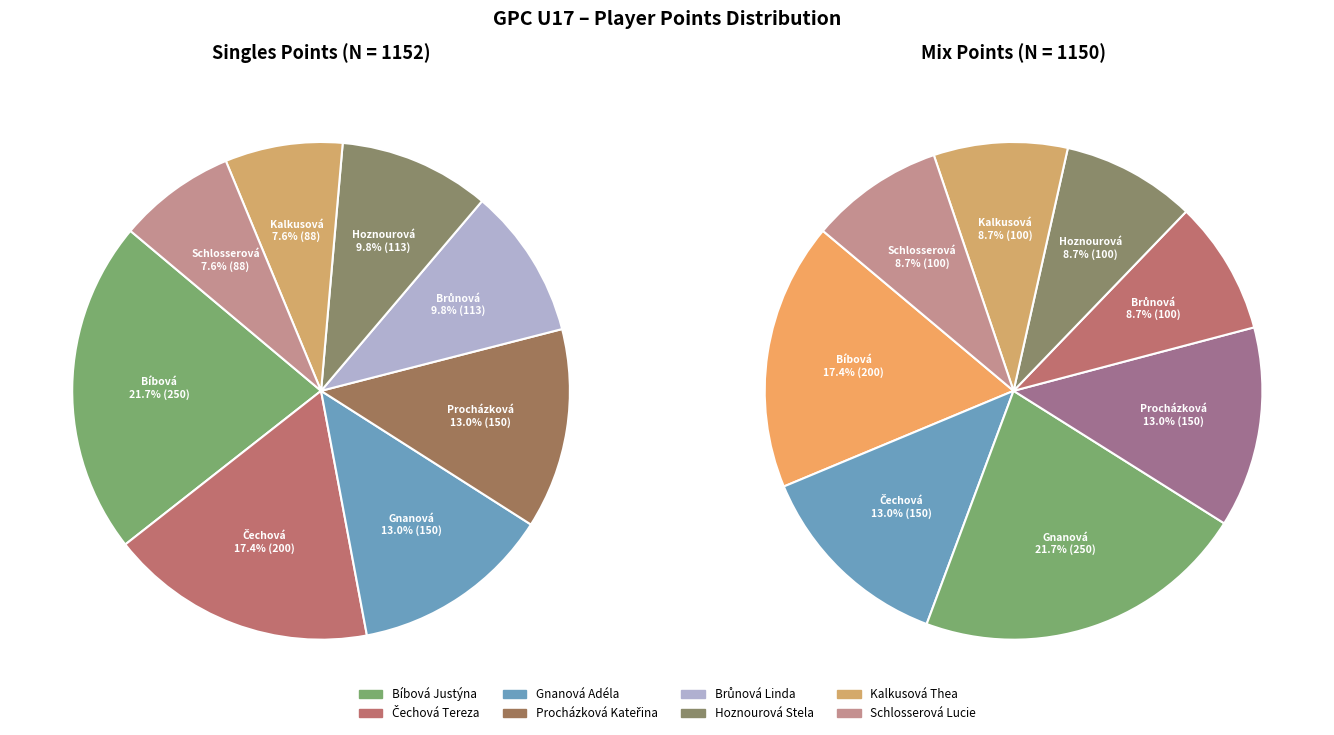

Is Kalkusová Thea the majority of the pie?

No